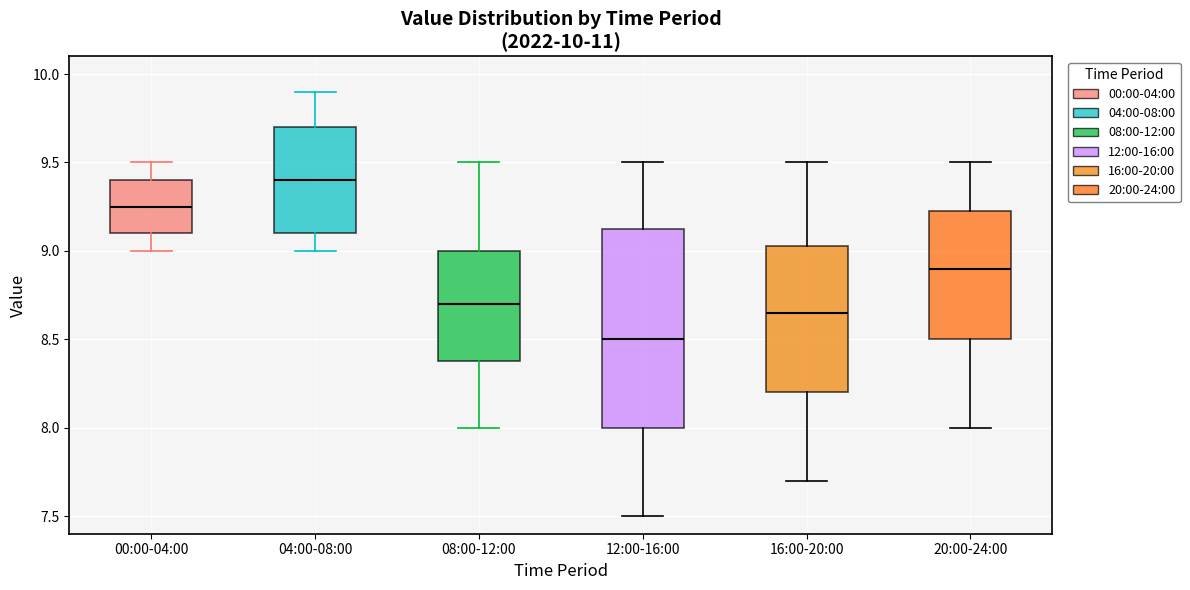

Comparing the boxes themselves (not the whiskers), which one is the tallest?

12:00-16:00